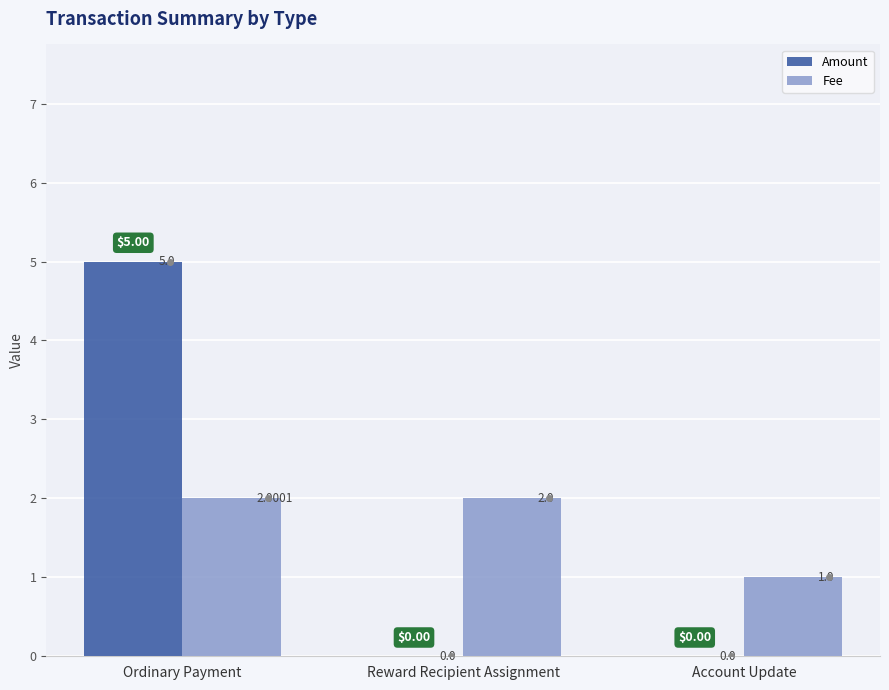

What is the sum of all Amount values?

5.0